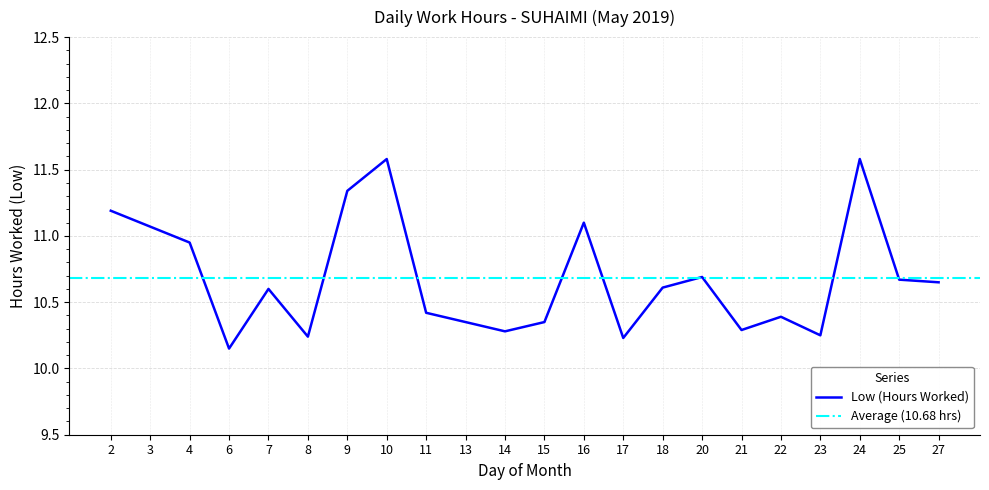

At which category does the data reach its first local peak?

7